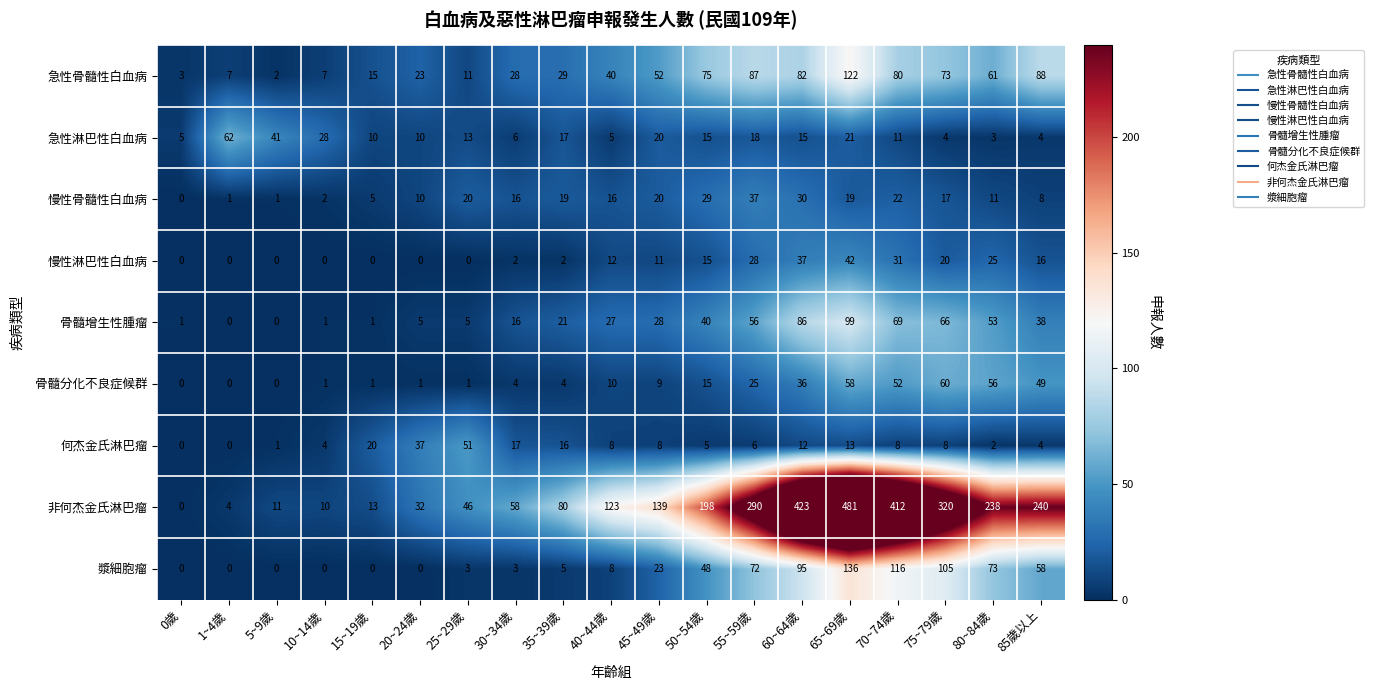

How many series are shown in this chart?

9